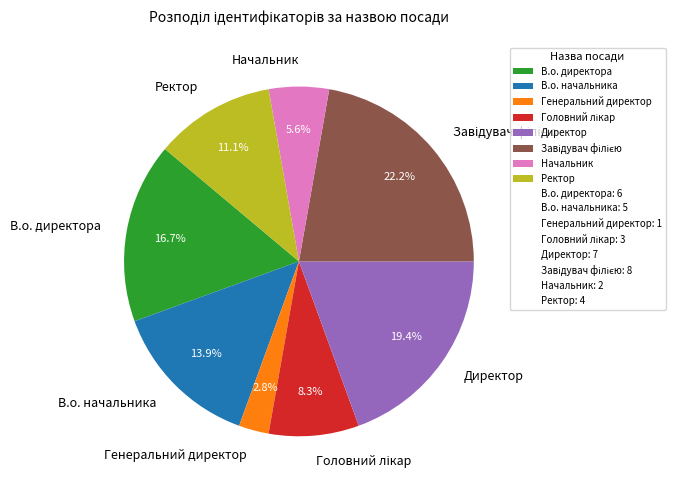

How many slices are in this pie chart?

8